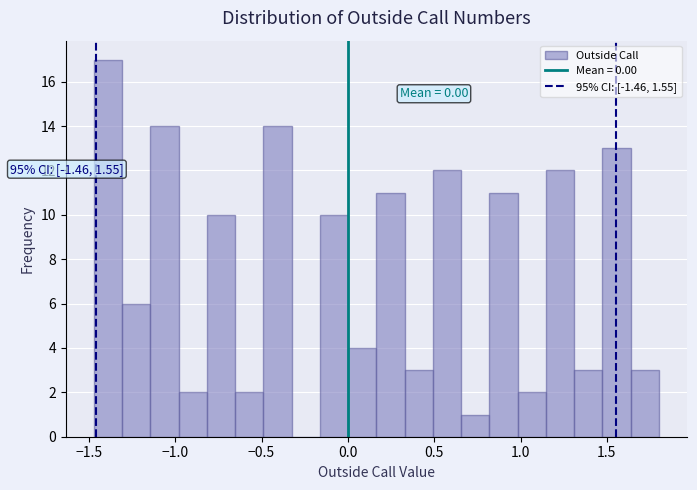

Around what value on the x-axis is the tallest bar? Give the approximate position of its centre, as read against the axis.

-1.40